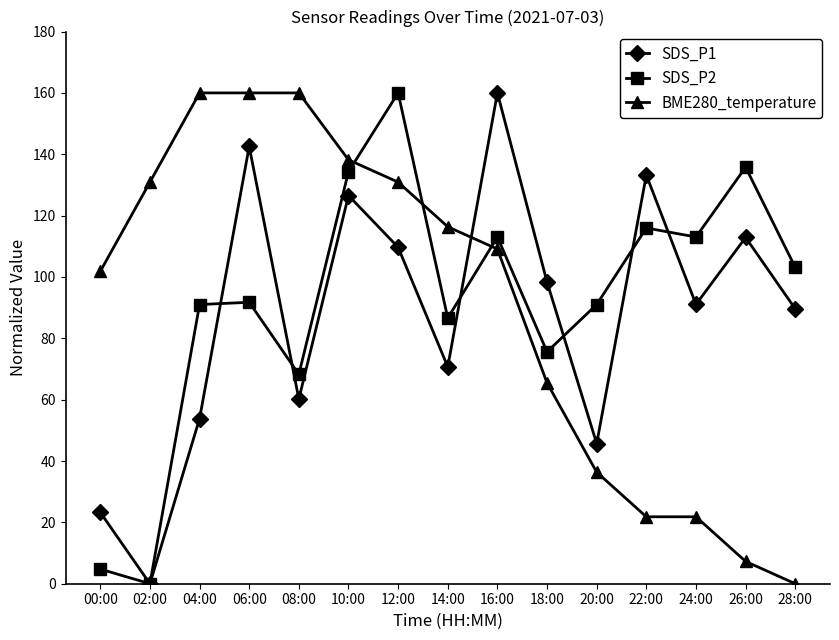

What is the spread (max minus min) of values at 26:00?

128.5